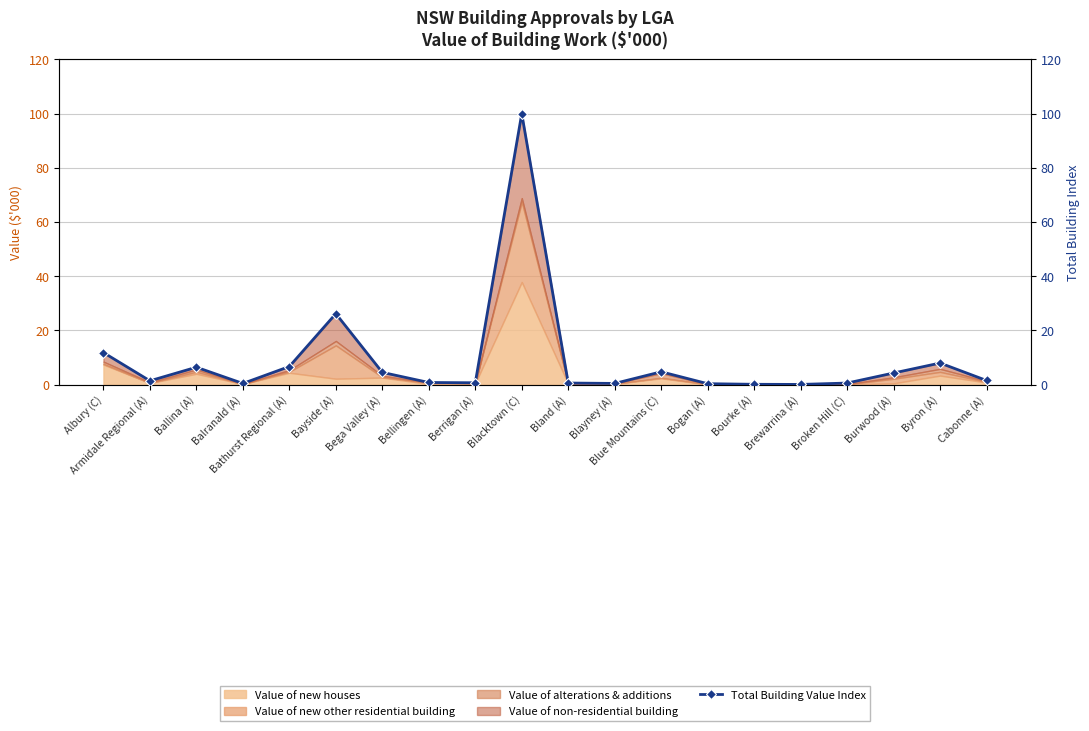

Is it true that the value at Cabonne (A) is 1.5?

True